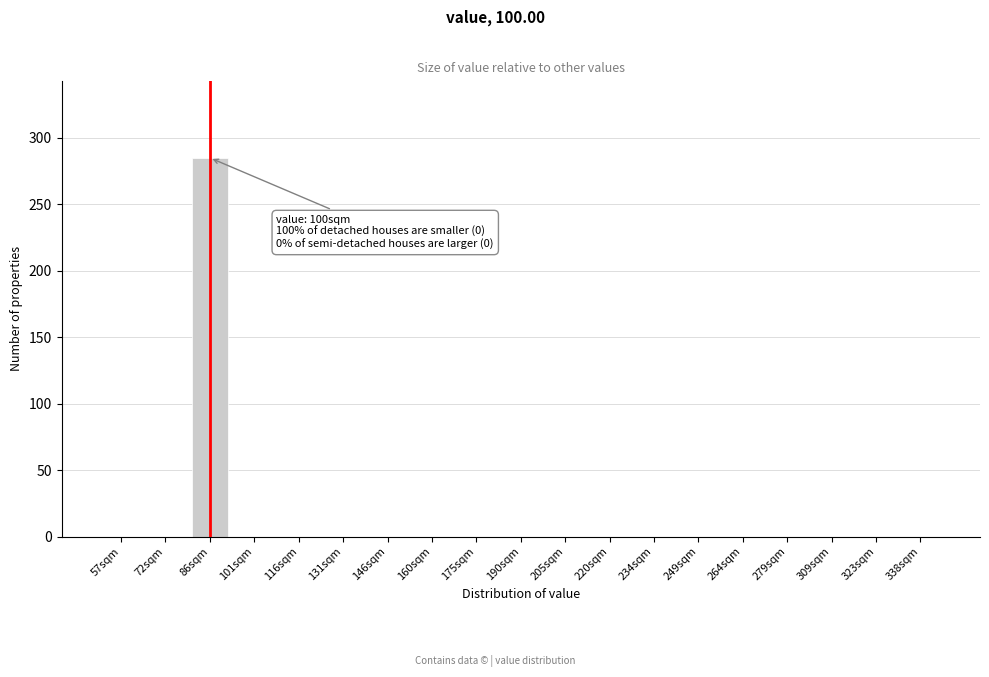

Reading left to right, what are all the values shown in this chart?

57sqm=0	72sqm=0	86sqm=285	101sqm=0	116sqm=0	131sqm=0	146sqm=0	160sqm=0	175sqm=0	190sqm=0	205sqm=0	220sqm=0	234sqm=0	249sqm=0	264sqm=0	279sqm=0	309sqm=0	323sqm=0	338sqm=0